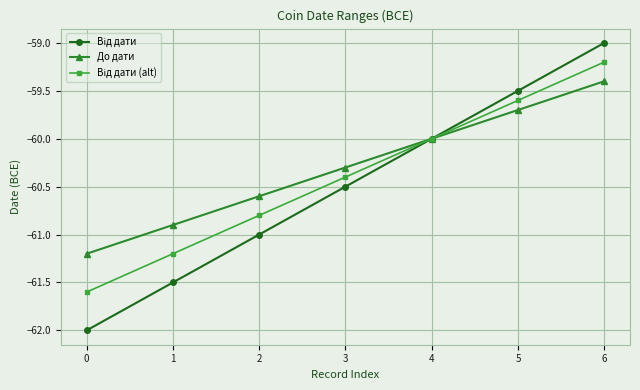

The До дати series shows -61.2 at 0. True or false?

True